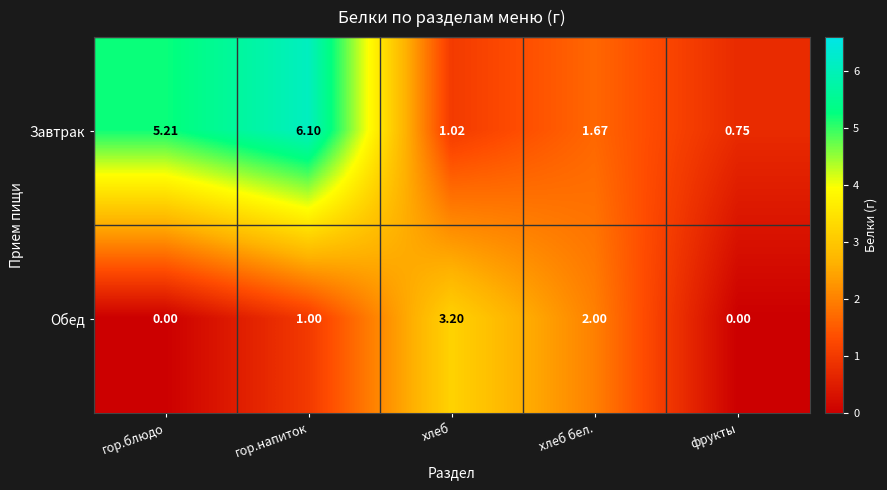

List the series in order of their peak value, lowest first.

Обед, Завтрак